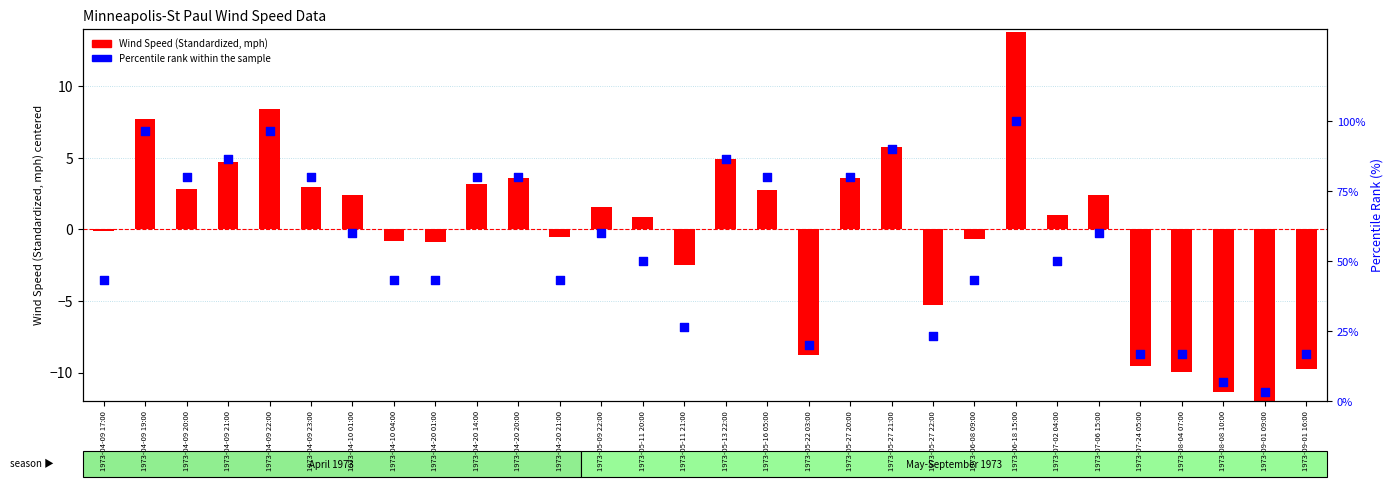

Which series has the largest Y range (max minus min)?

Percentile rank within the sample